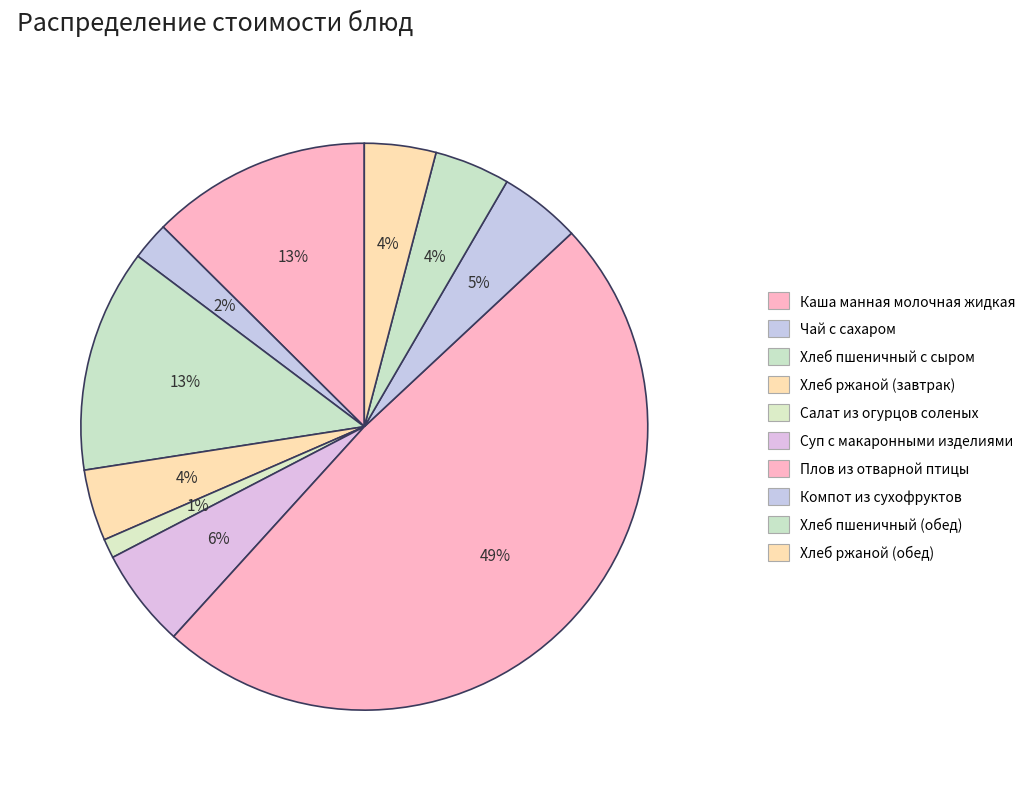

Do Хлеб пшеничный с сыром and Плов из отварной птицы together represent more than half of the pie?

Yes